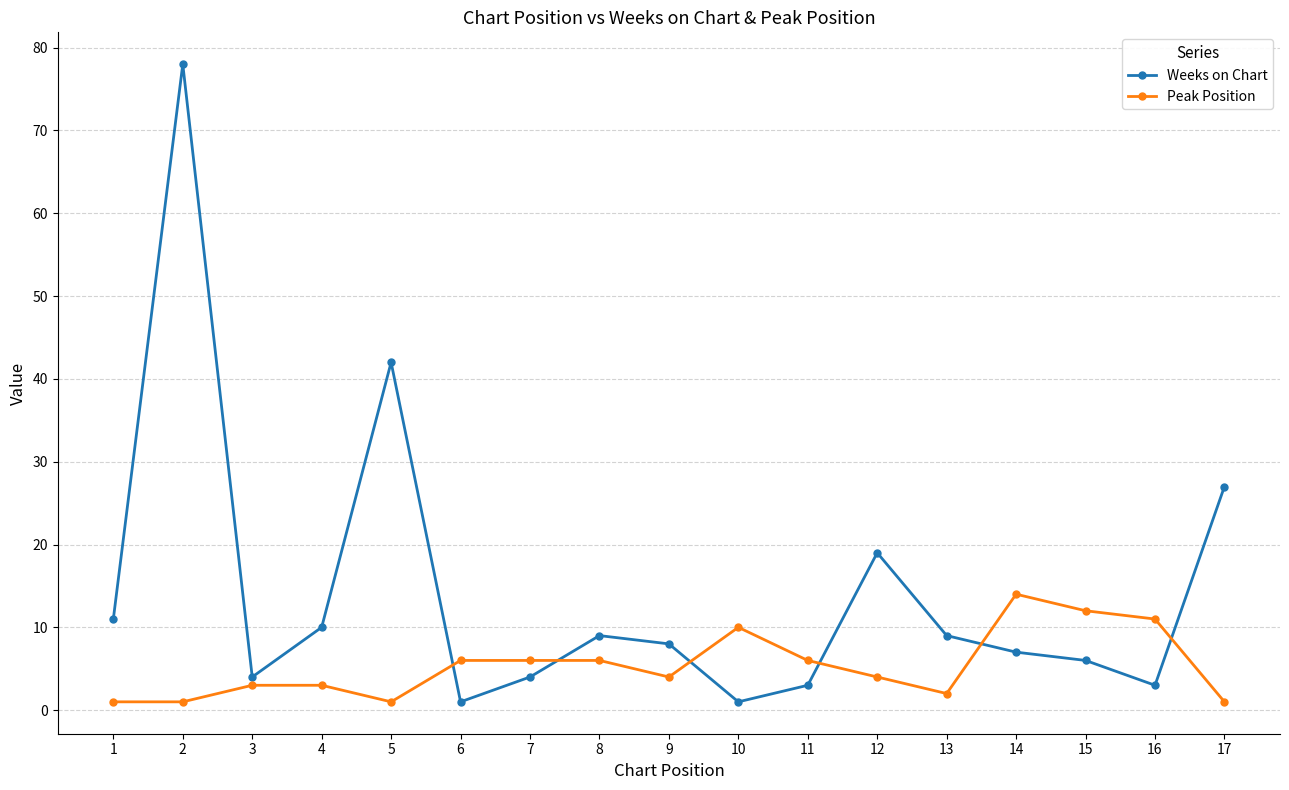

How many intersections are there between Peak Position and Weeks on Chart?

6